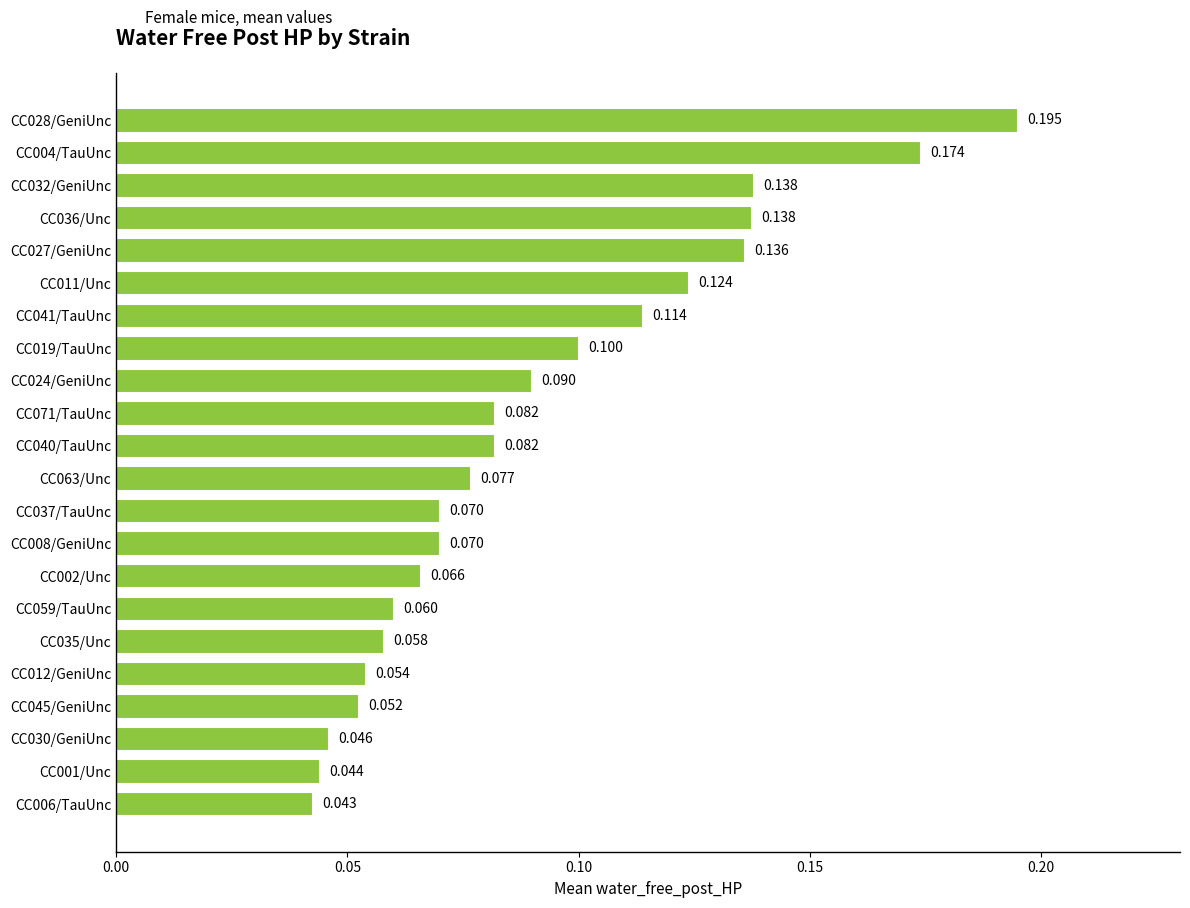

At which category does the chart reach its peak across all series?

CC028/GeniUnc